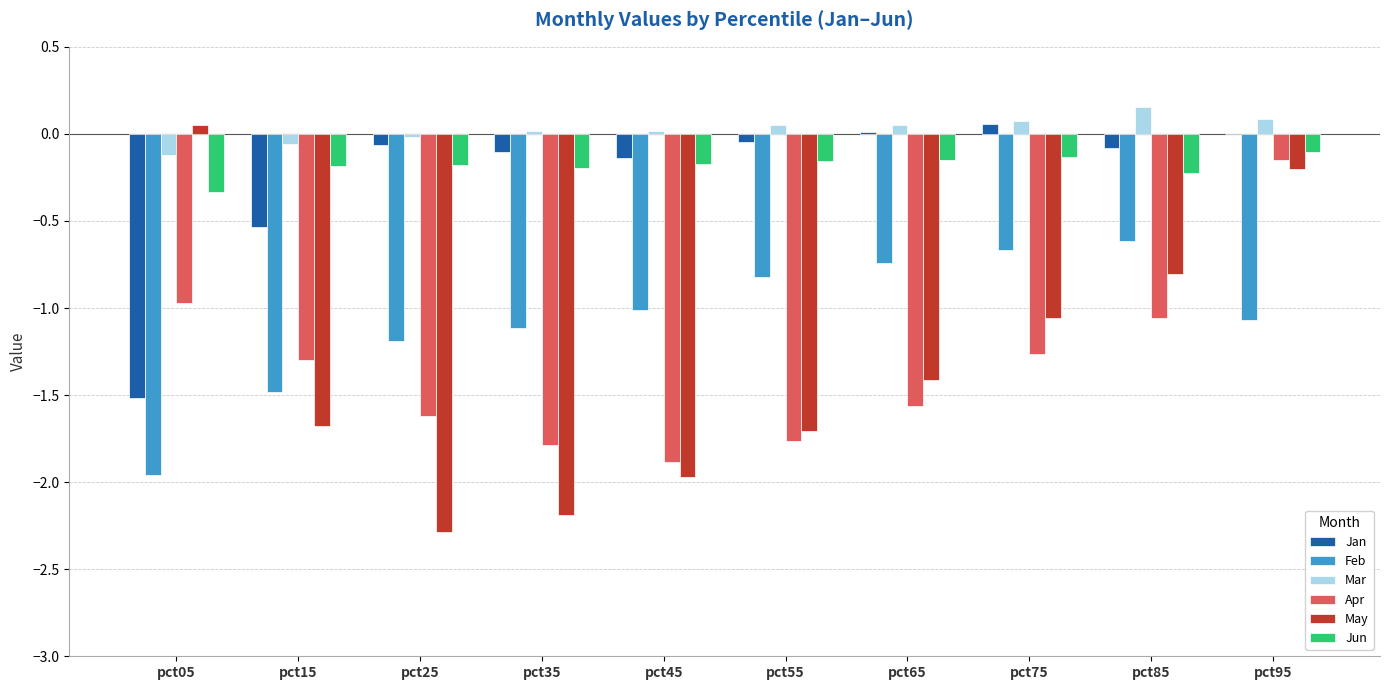

Between pct85 and pct95, which series saw the biggest shift?

Apr